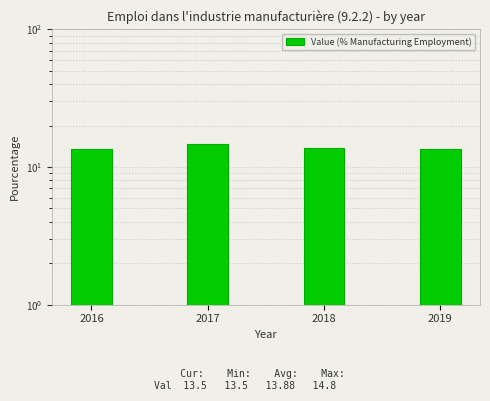

Count the number of categories in the chart.

4